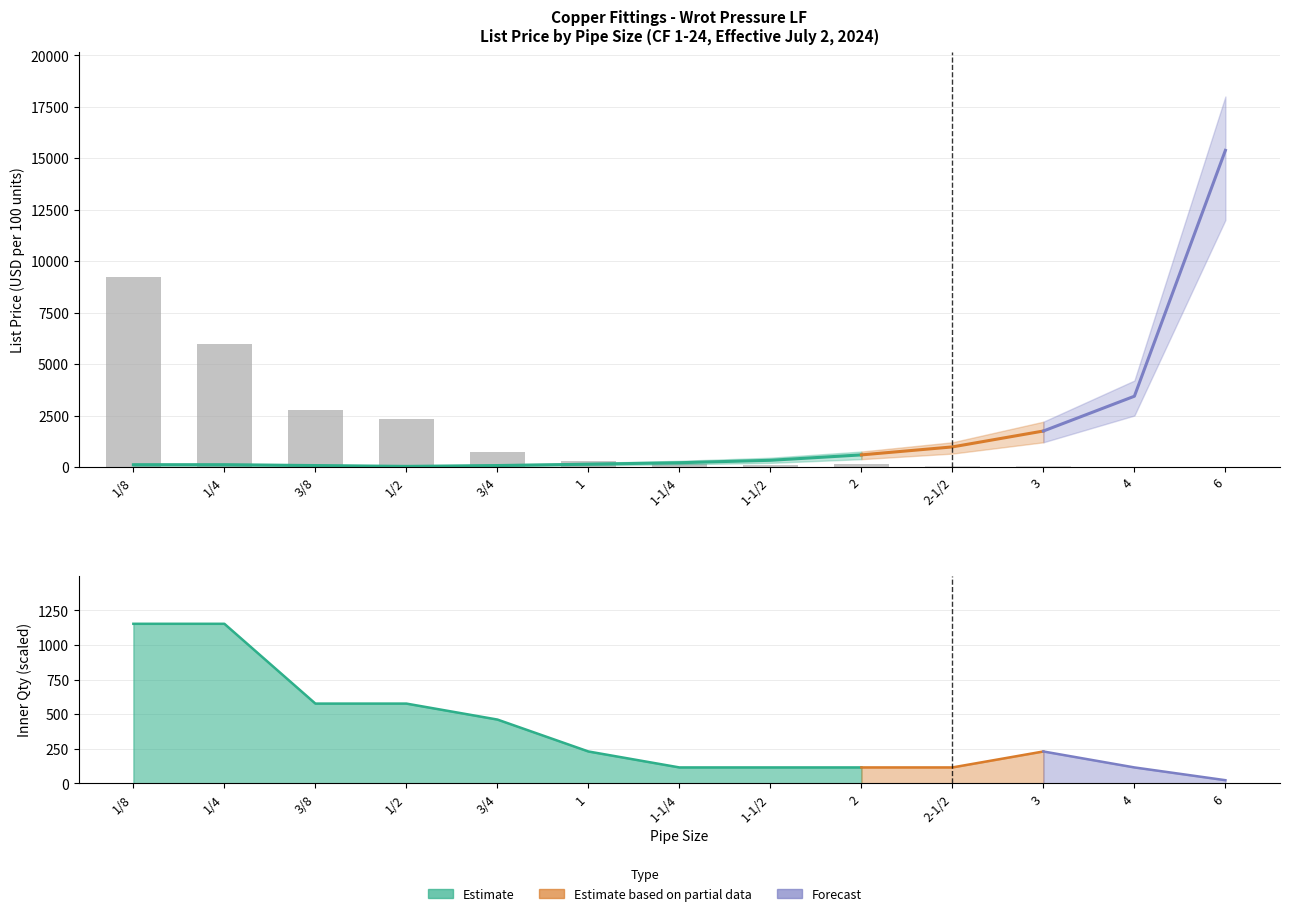

Is the value of Master Qty at 1-1/4 greater than the value of Inner Qty at 4?

Yes